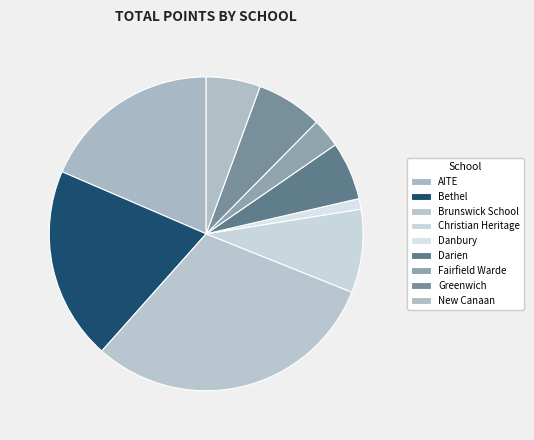

The Bethel slice represents 15% of the pie. True or false?

False